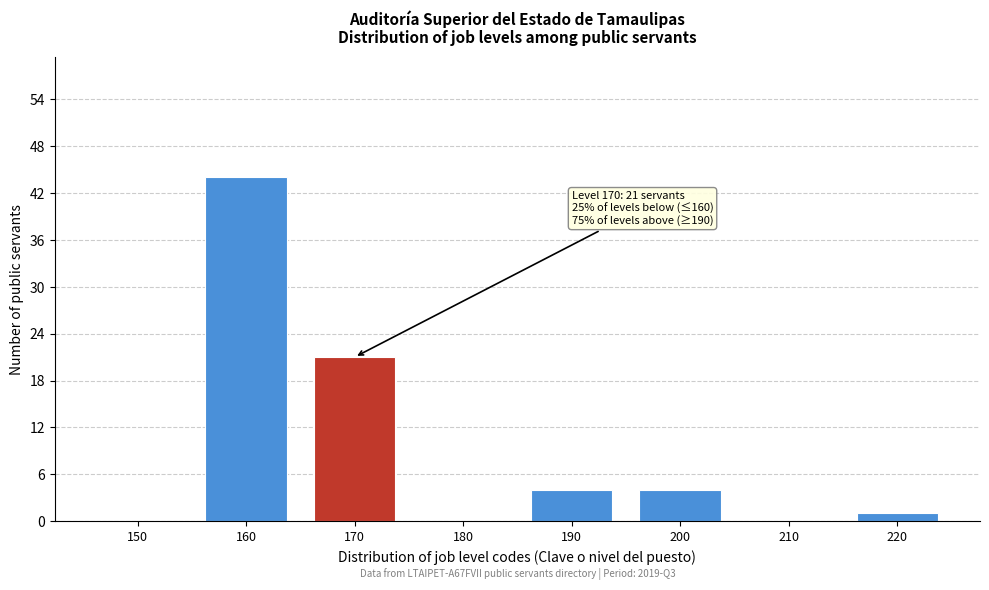

Reading right to left, extract all data points from this chart.

220=1	210=0	200=4	190=4	180=0	170=21	160=44	150=0